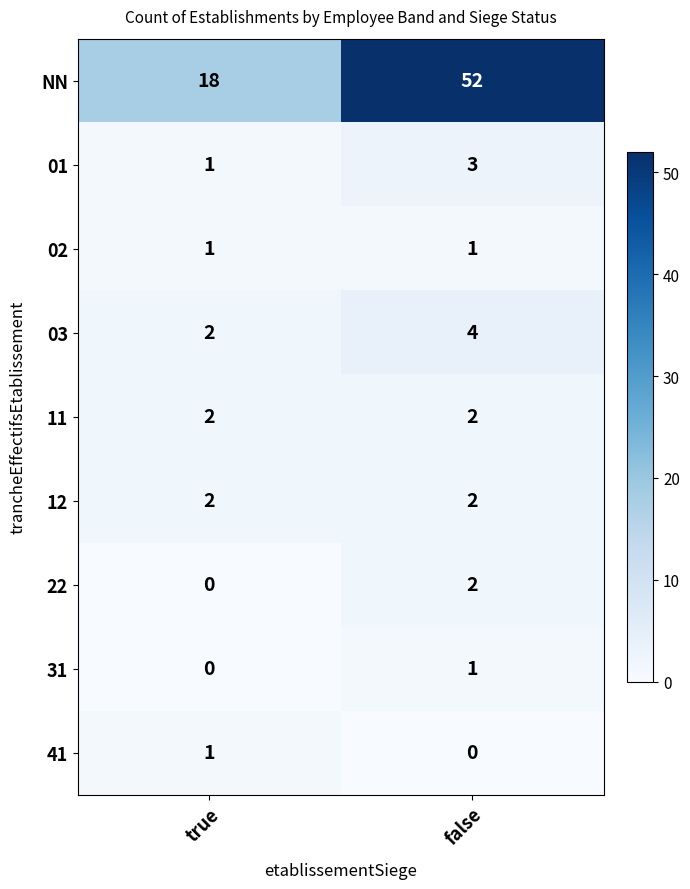

What is the difference between the highest and lowest values at false?

52